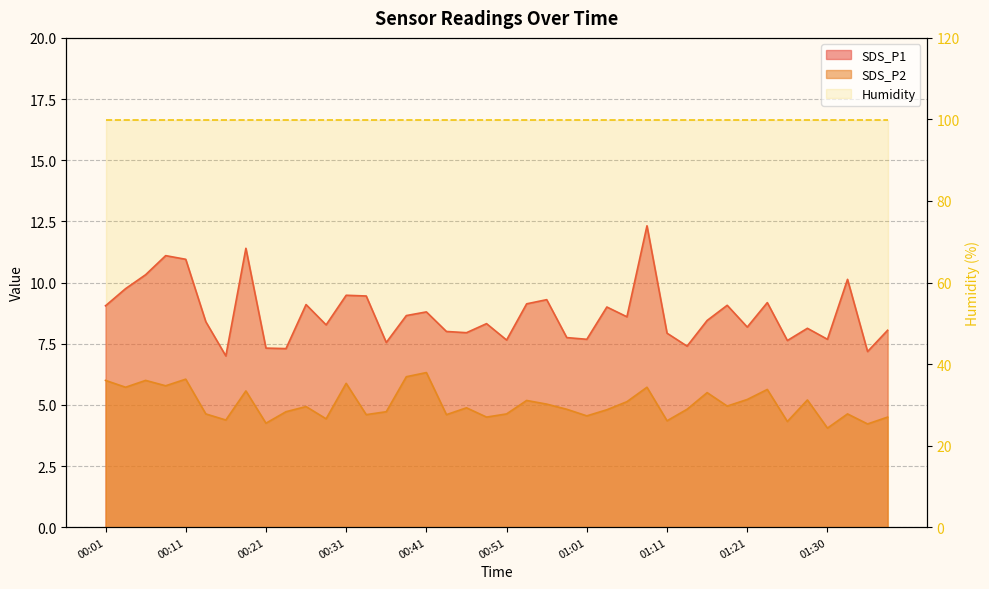

How many interior local valleys does the SDS_P1 series have?

13